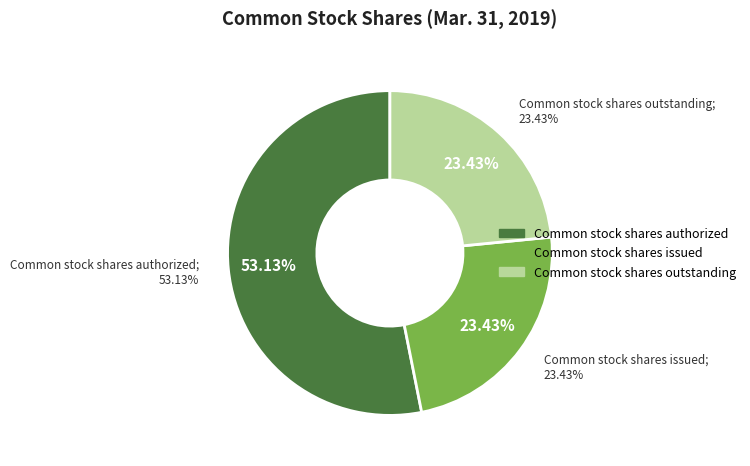

Which category accounts for the majority?

Common stock shares authorized